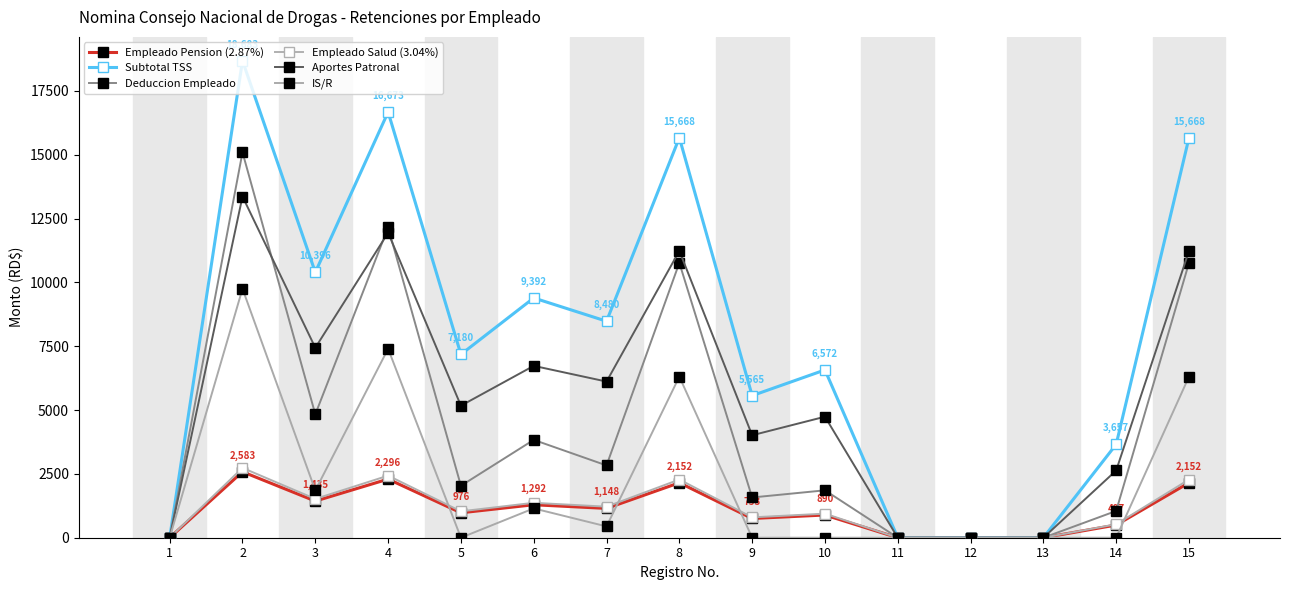

True or false: Empleado Salud (3.04%) and Aportes Patronal intersect in this chart.

False